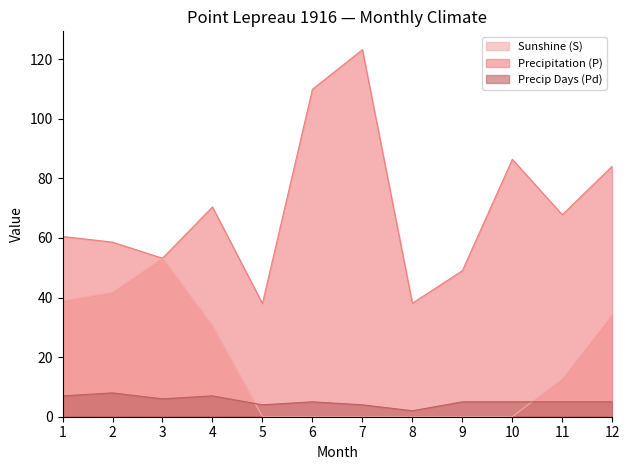

How many lines are shown in the chart?

3